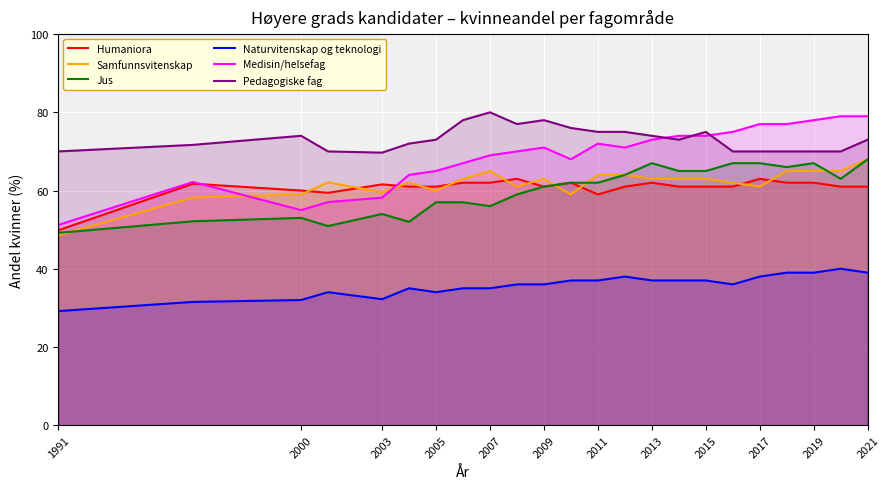

Which series has the largest range (max minus min)?

Medisin/helsefag